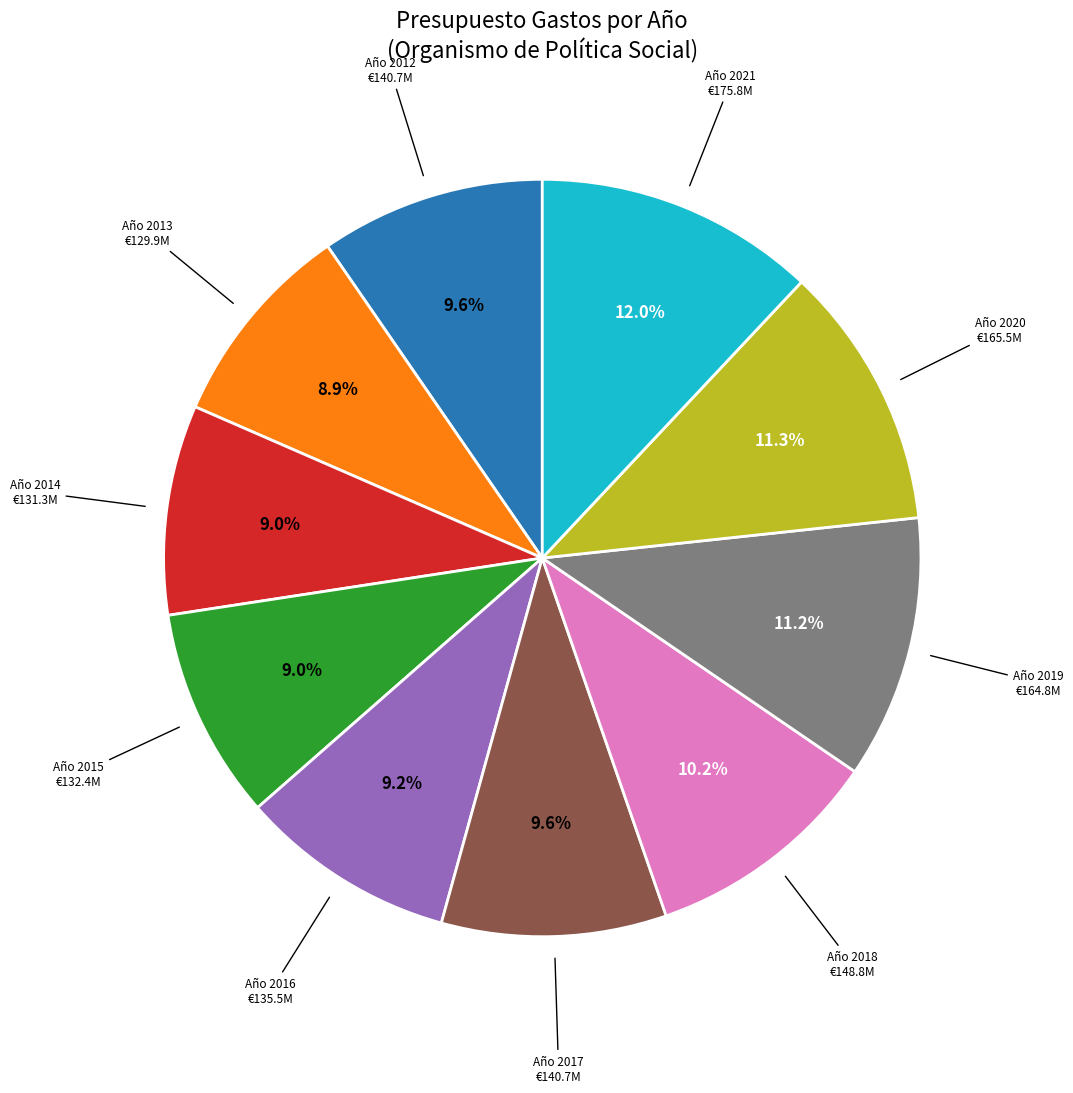

Is there a majority slice in this chart?

No